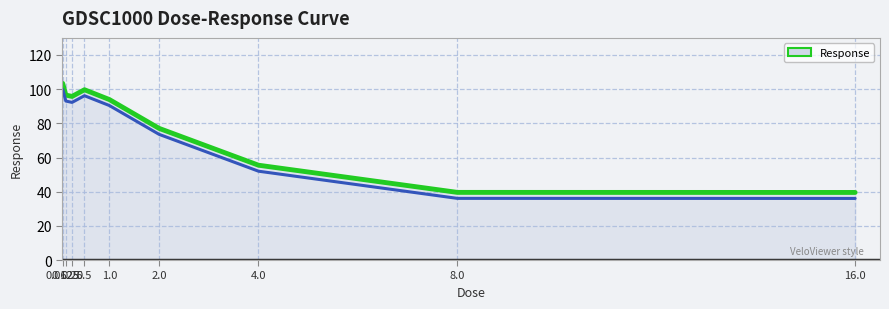

At which category does Response (line) reach its first local valley?

0.25